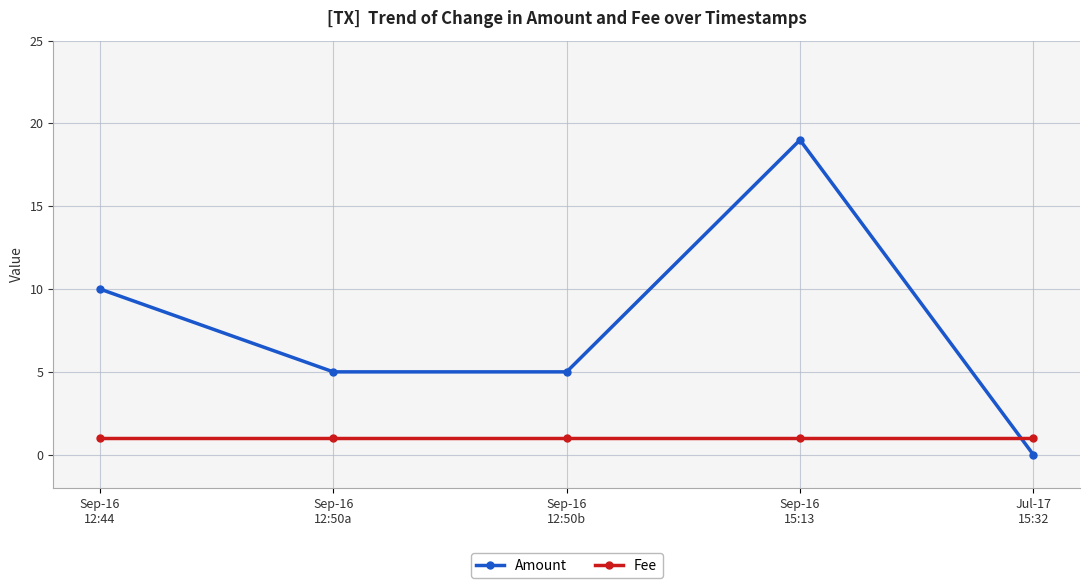

Is this an area chart (filled region under the line)?

No